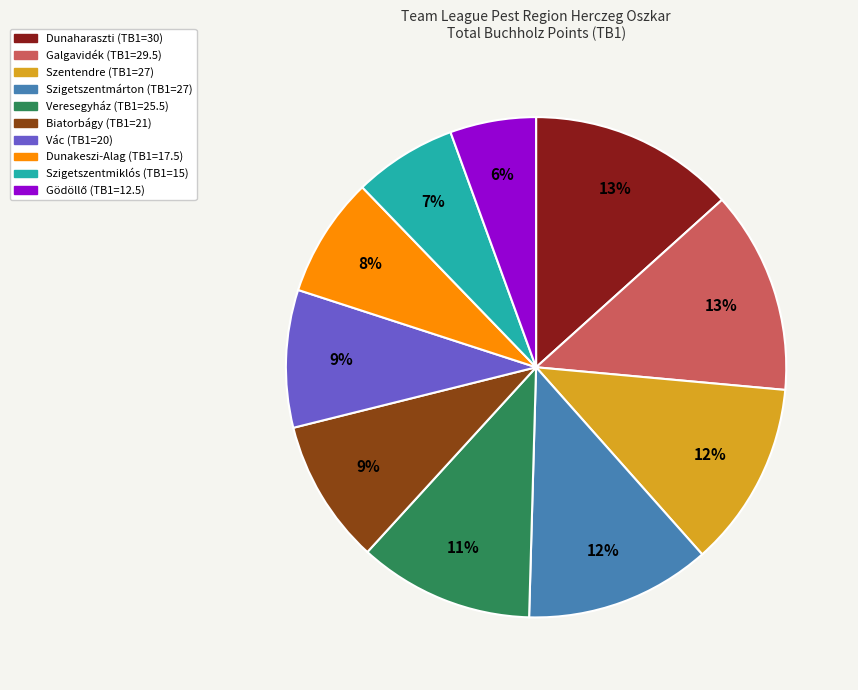

The Veresegyház slice represents 11% of the pie. True or false?

True